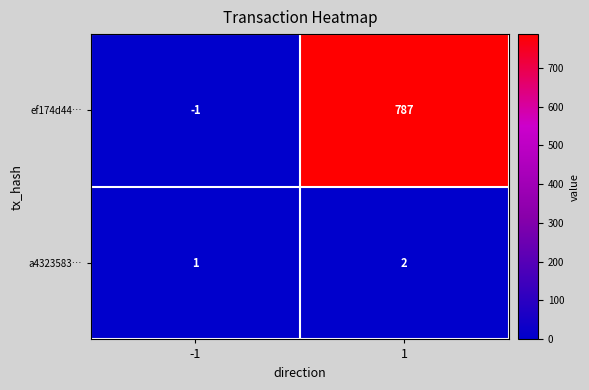

What is the highest value of the ef174d44… series?

787